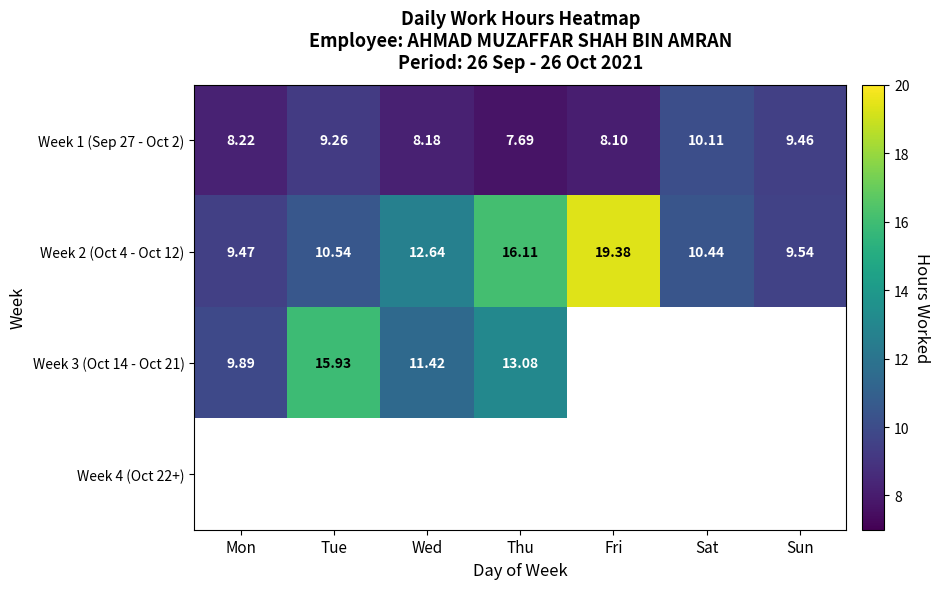

Rank the categories by Week 1 (Sep 27 - Oct 2) value from highest to lowest.

Sat, Sun, Tue, Mon, Wed, Fri, Thu